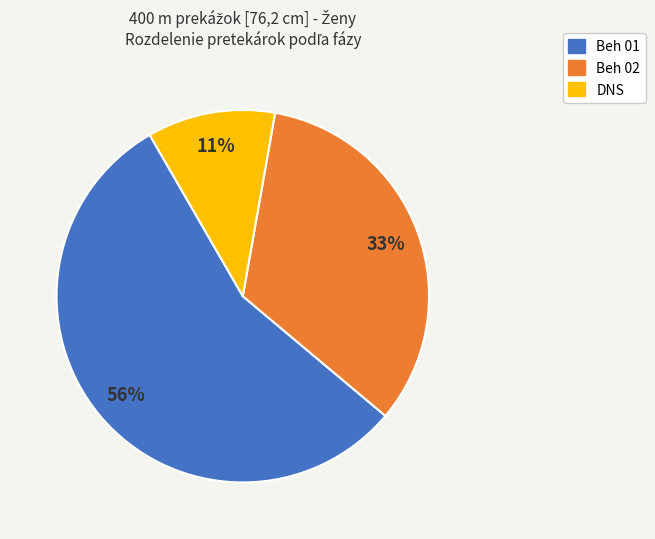

Rank the categories by value from highest to lowest.

Beh 01, Beh 02, DNS